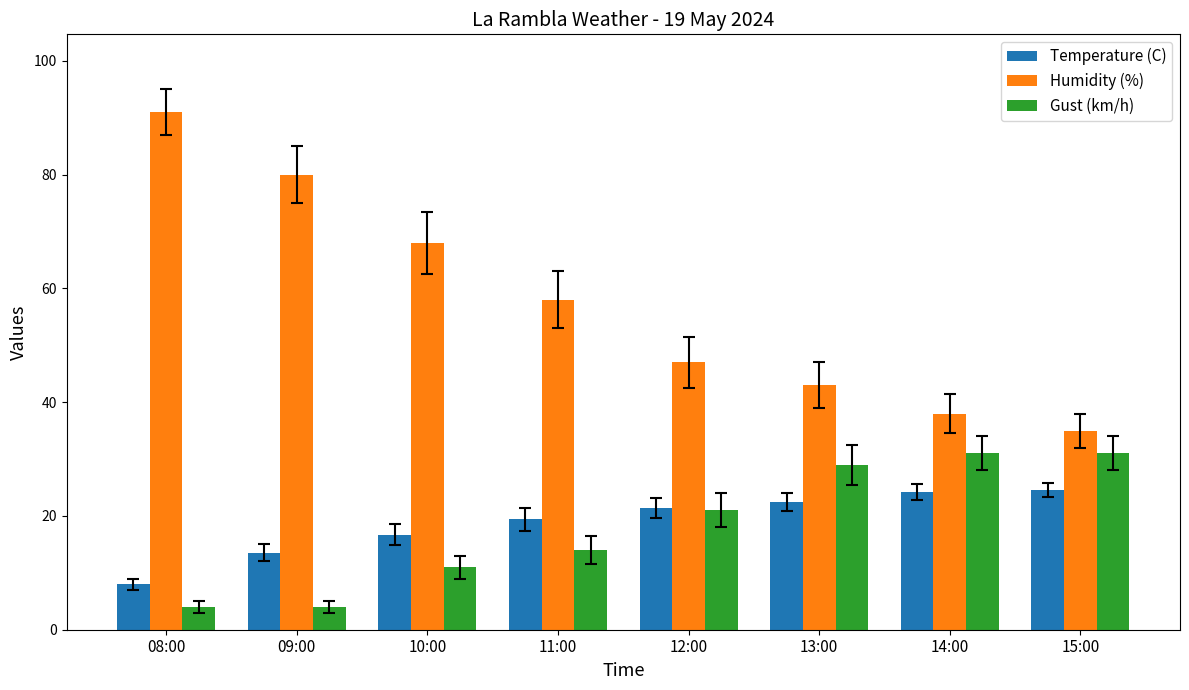

Is the value of Gust (km/h) at 15:00 greater than the value of Temperature (C) at 14:00?

Yes